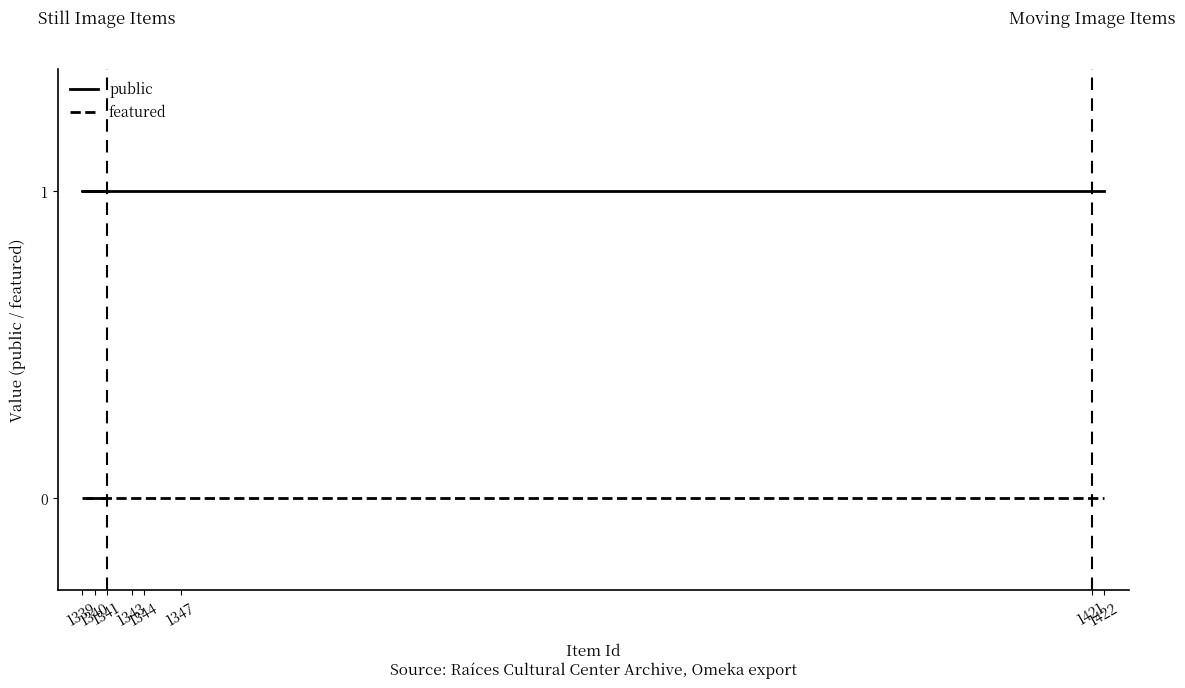

Is it true that featured equals 0 at 1343?

True